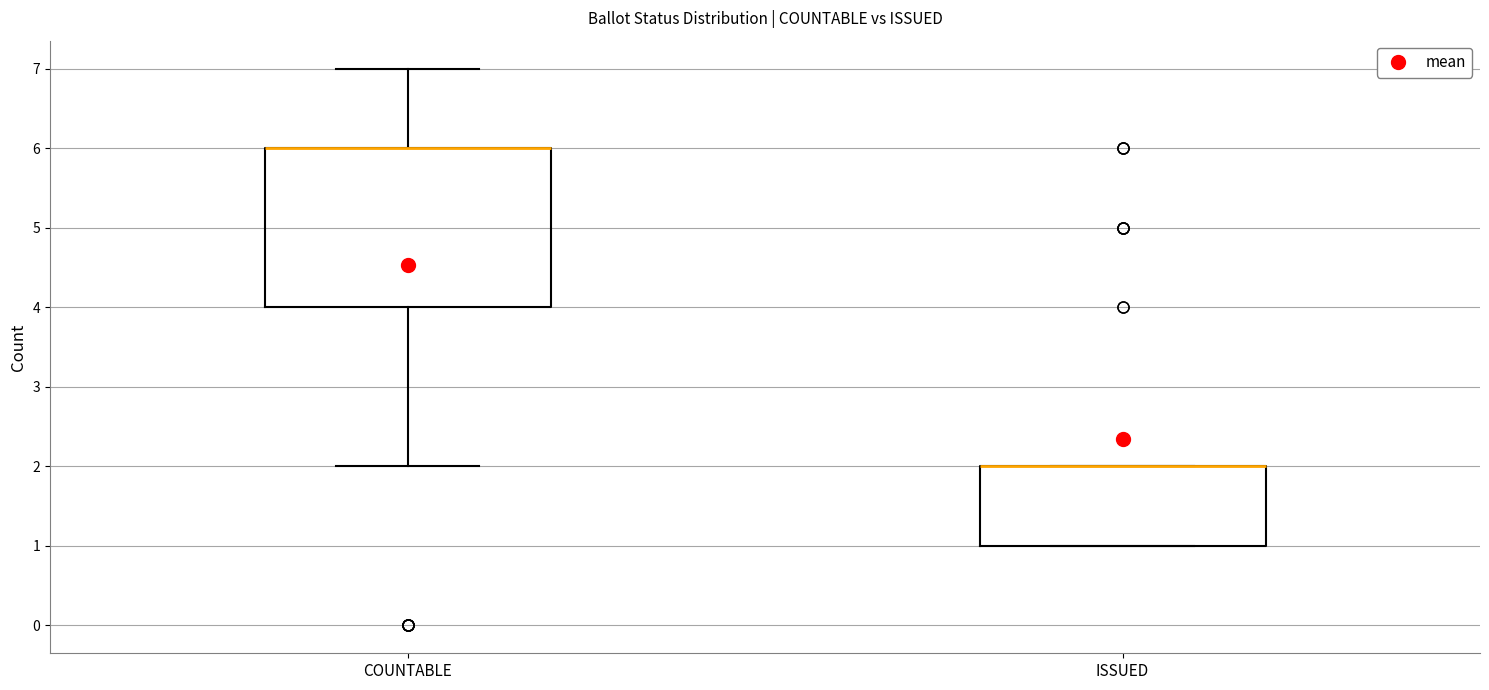

Reading left to right, transcribe this box plot: for each box, give where its median line is, the range the box spans, and where its two whiskers end, as read against the y-axis. The values are not printed on the chart, so give them approximately, as read against the axis.

COUNTABLE: median 6 (drawn on the box's upper edge), box 4 to 6, whiskers 2 to 7
ISSUED: median 2 (drawn on the box's upper edge), box 1 to 2, whiskers 1 to 2